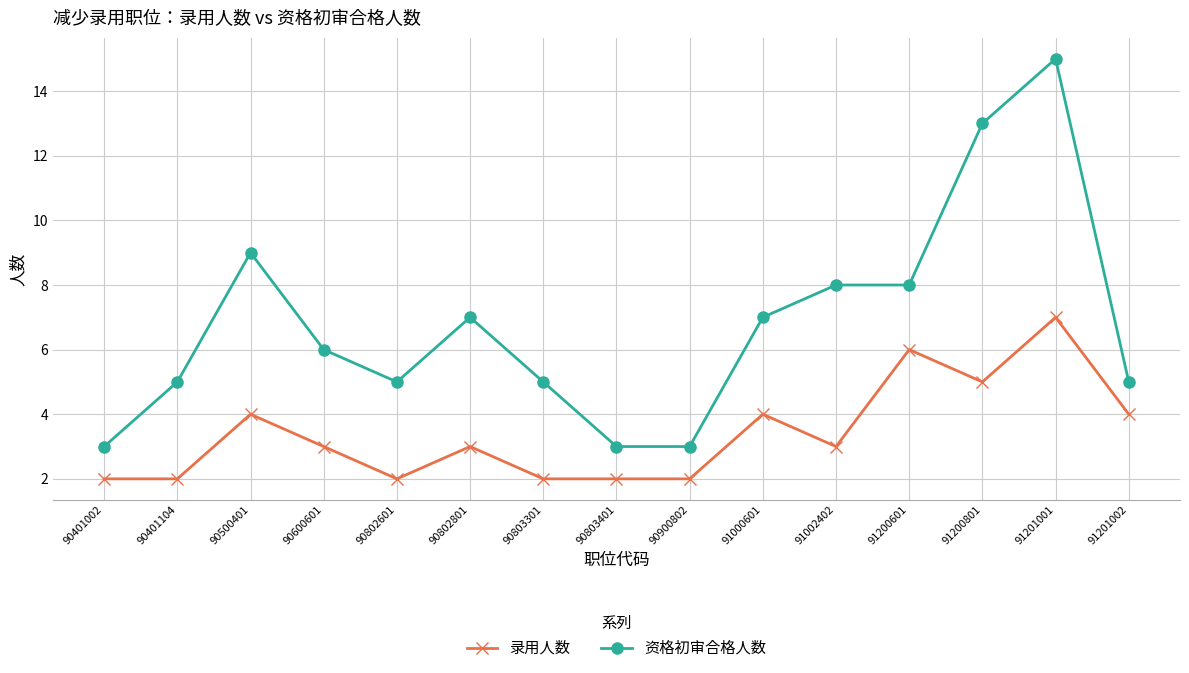

Rank the series by their average value, from highest to lowest.

资格初审合格人数, 录用人数